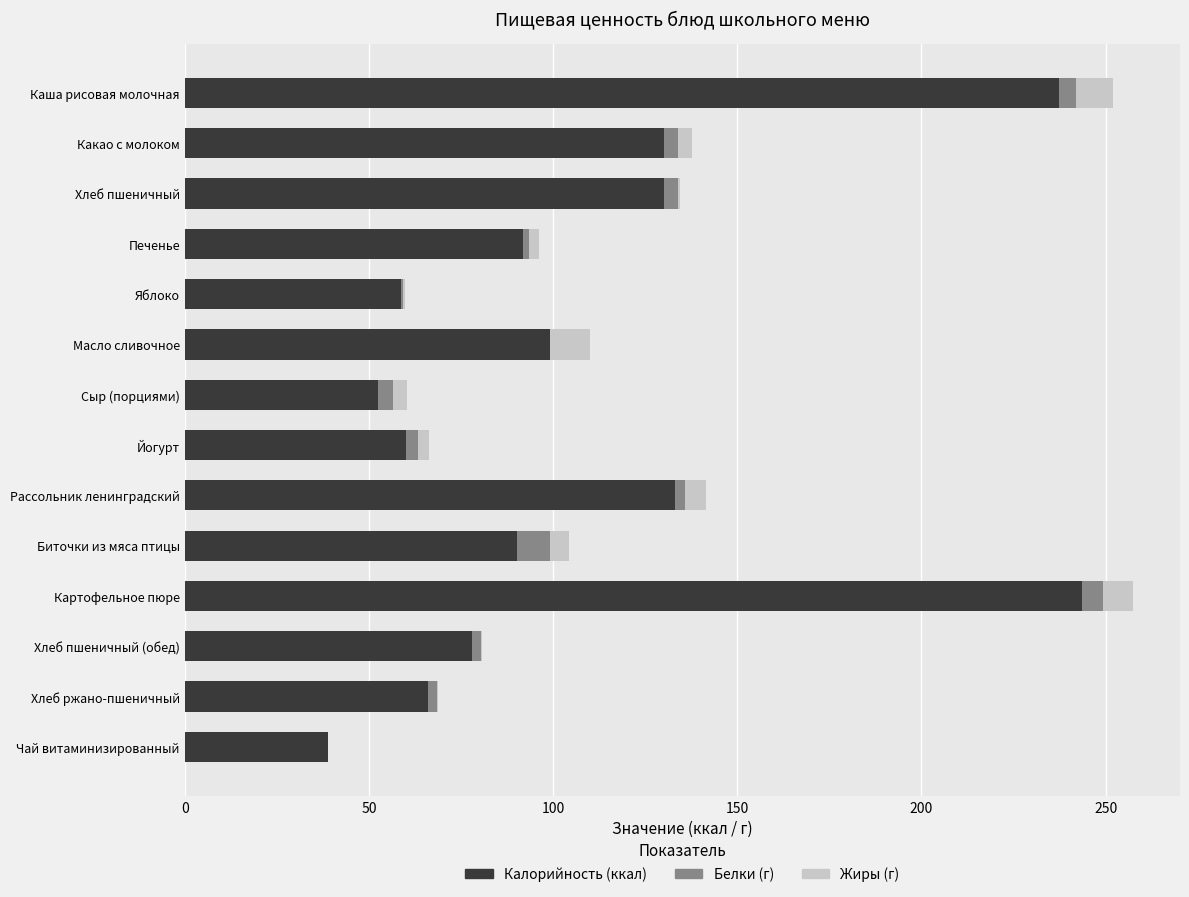

What is the sum of all Калорийность (ккал) values?

1509.5